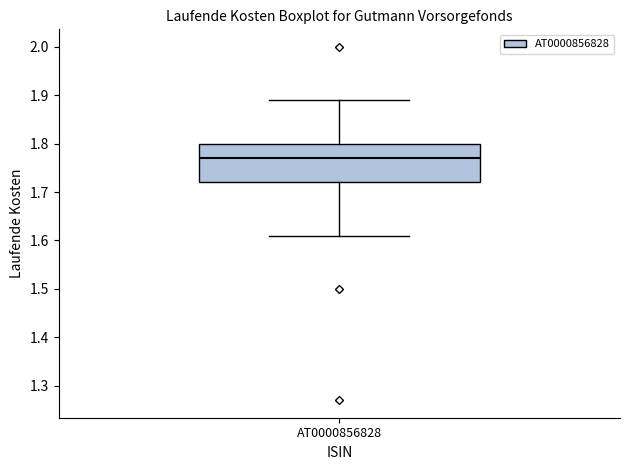

Transcribe this box plot: give where the median line is, the range the box spans, and where the two whiskers end, as read against the y-axis. The values are not printed on the chart, so give them approximately, as read against the axis.

median 1.77, box 1.72 to 1.80, whiskers 1.61 to 1.89